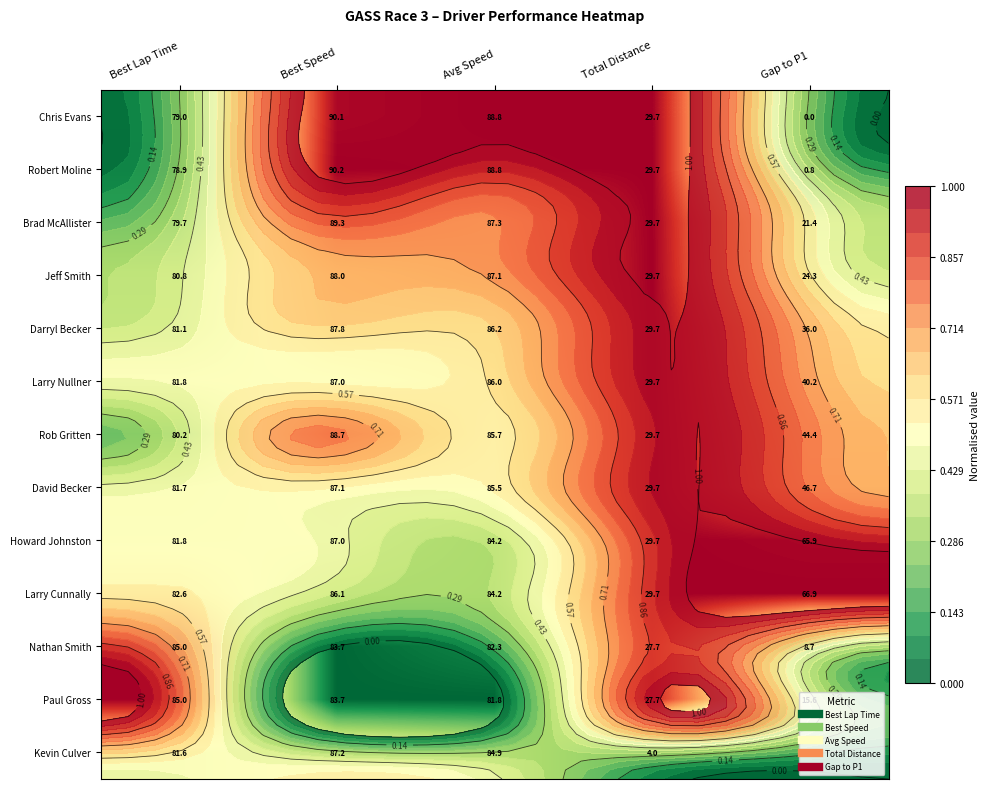

What value does the Robert Moline series have at Avg Speed?

1.0